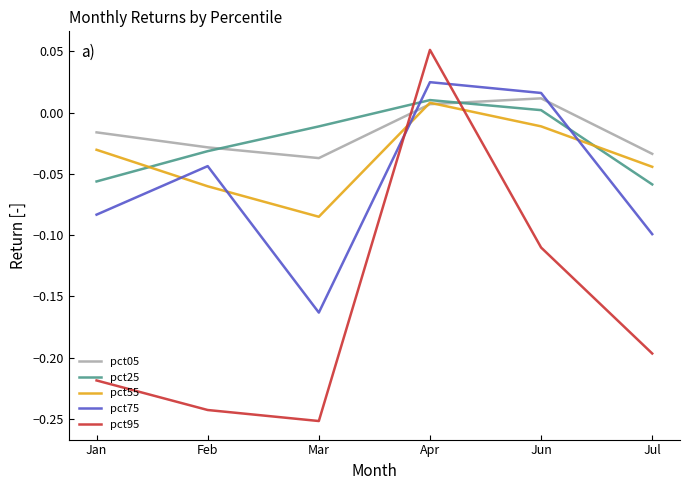

True or false: pct05 has a value of -0.0 at Feb.

True